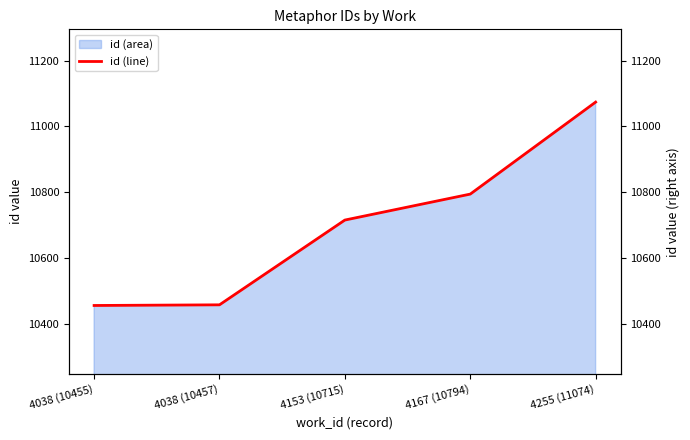

How many data points are above 10715?

2